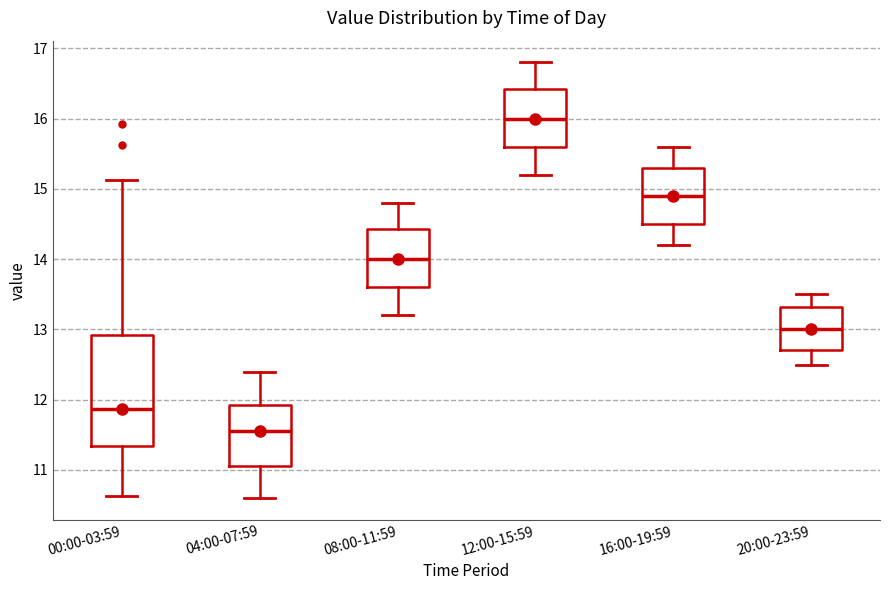

Which box has the highest median line?

12:00-15:59